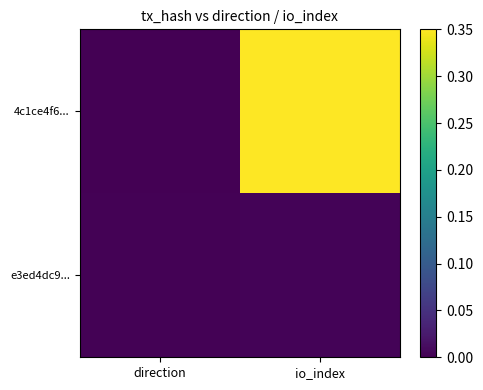

Between io_index and direction, which is larger?

io_index